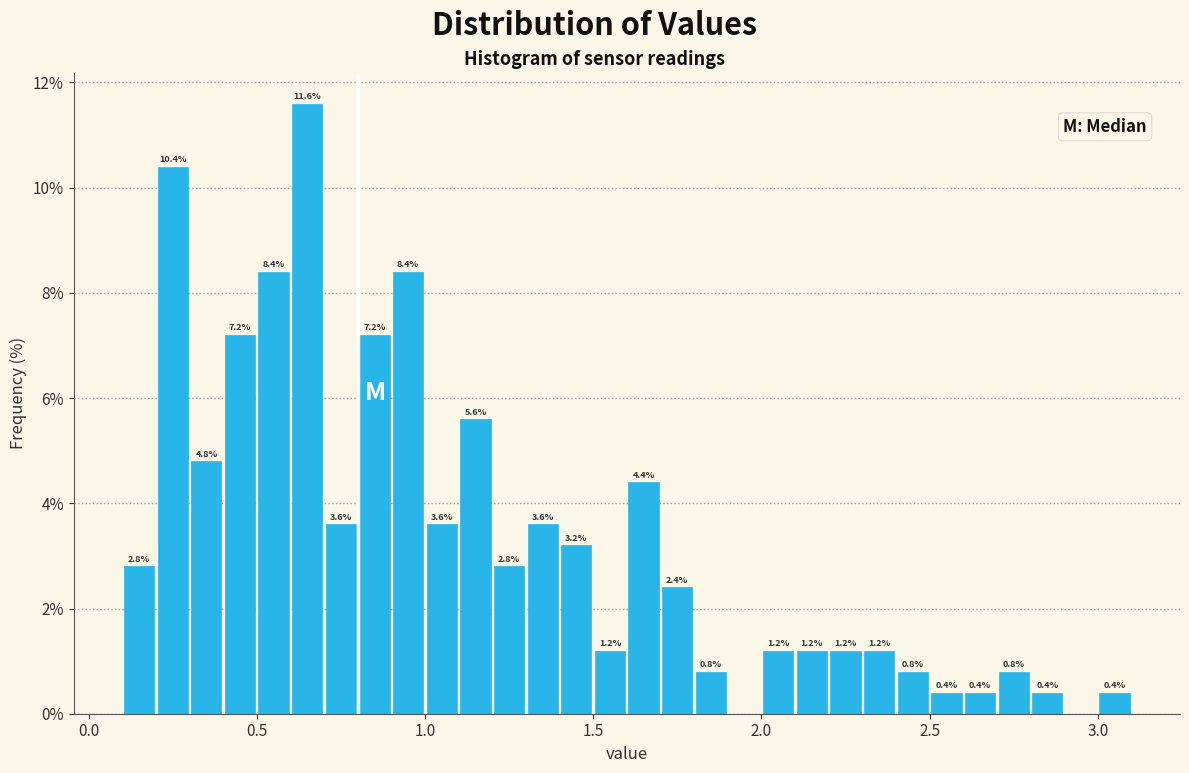

Around what value on the x-axis is the tallest bar? Give the approximate position of its centre, as read against the axis.

0.65